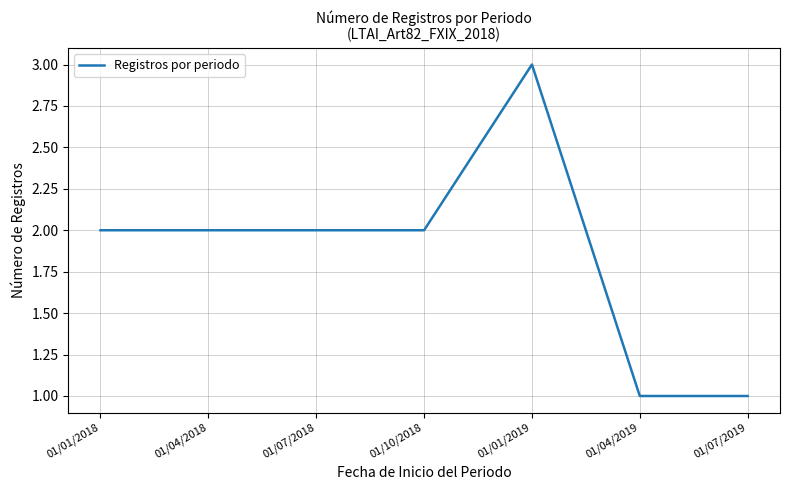

What is the sum of the values at 01/01/2019 and 01/04/2019?

4